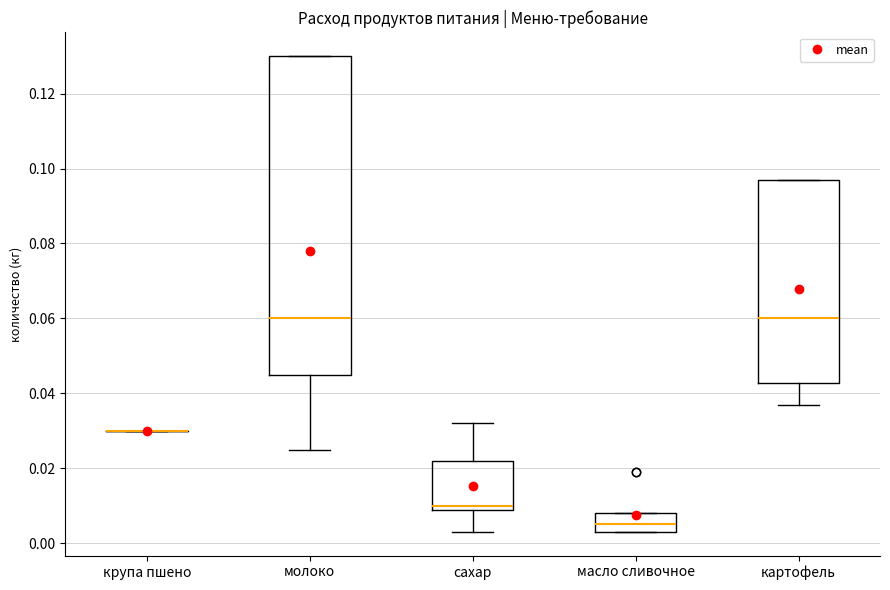

Where is the upper edge of the box for молоко on the y-axis? The values are not printed on the chart, so give them approximately, as read against the axis.

0.130